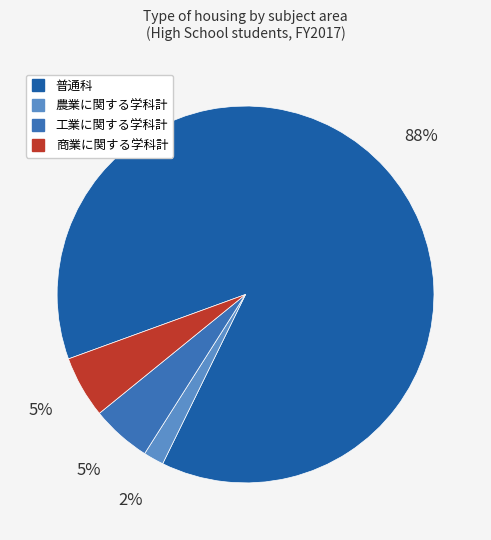

What is the smallest slice in the pie chart?

農業に関する学科計